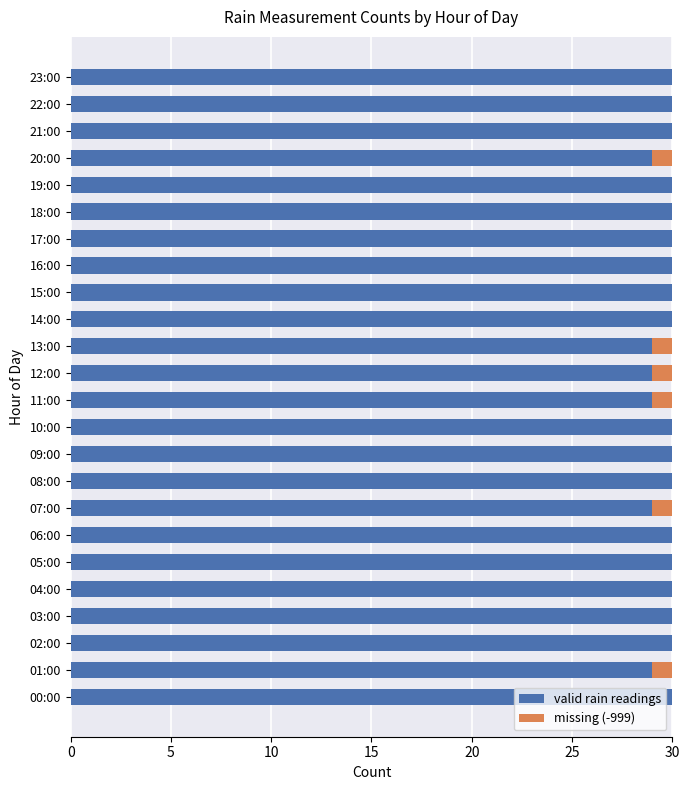

What is the sum of all valid rain readings values?

714